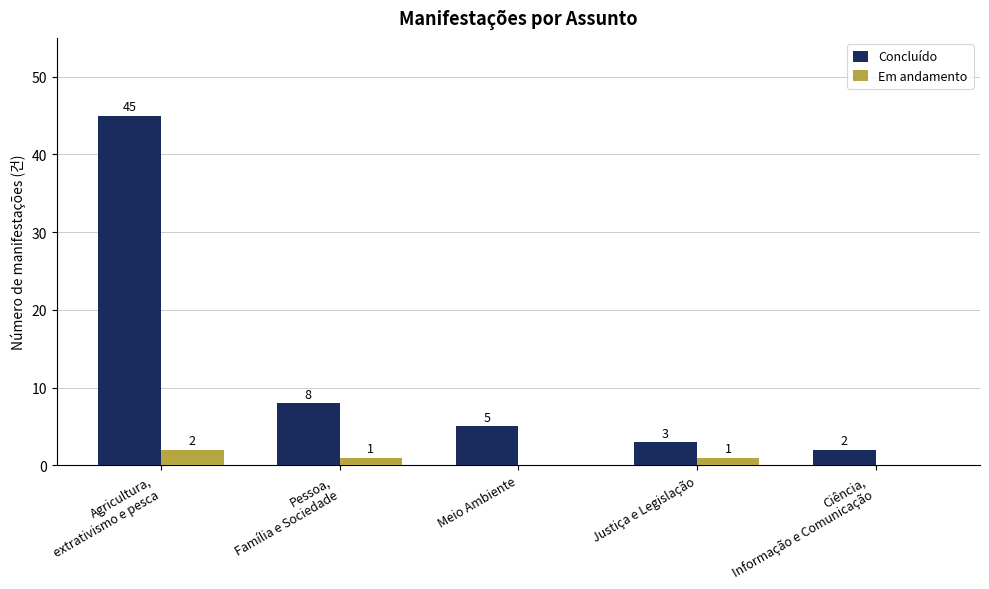

Is the value of Concluído at Meio Ambiente greater than the value of Em andamento at Meio Ambiente?

Yes